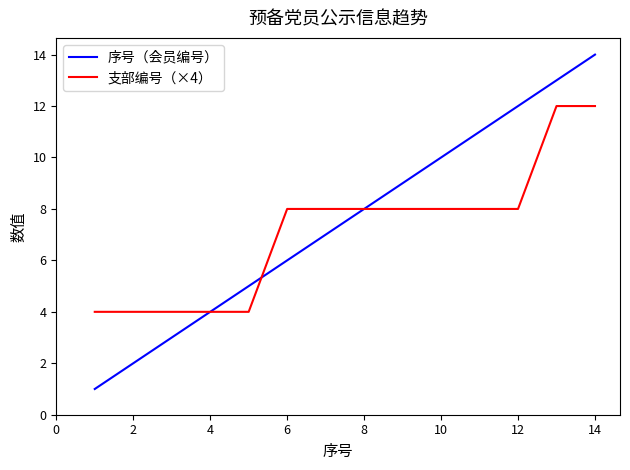

List the series in order of their peak value, lowest first.

支部编号（×4）, 序号（会员编号）